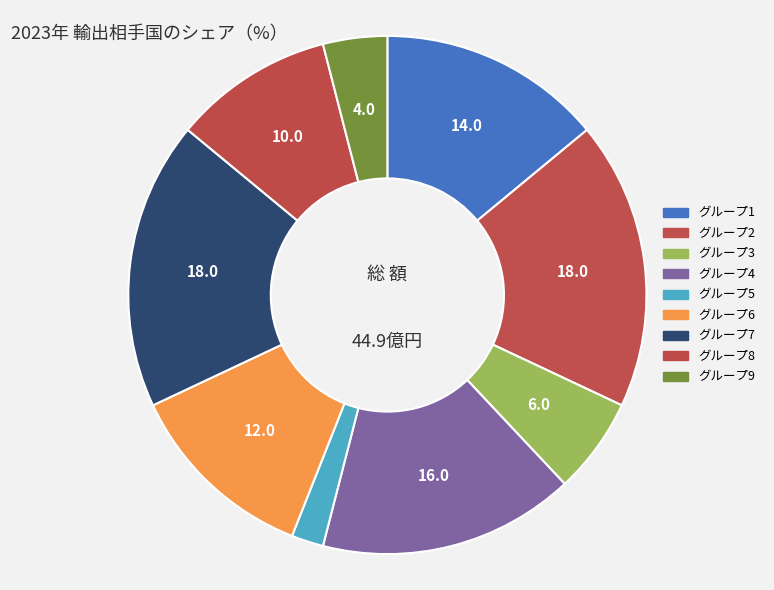

Count the number of slices in the pie.

9